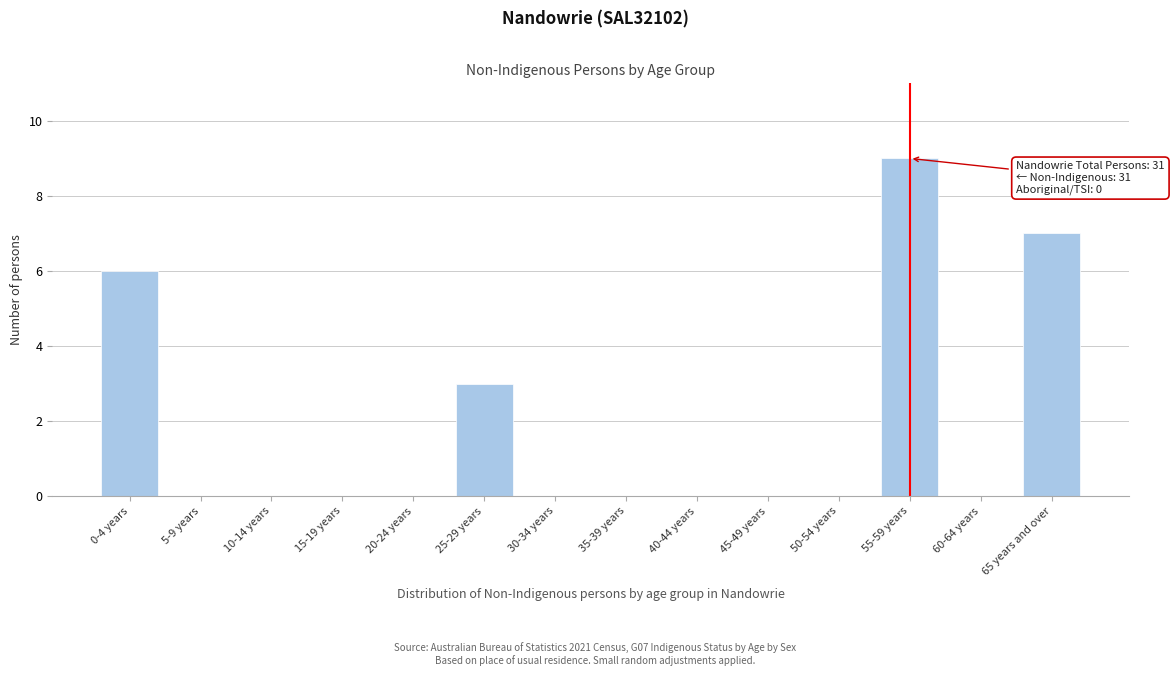

Reading right to left, list all the values displayed in this chart.

65 years and over=7	60-64 years=0	55-59 years=9	50-54 years=0	45-49 years=0	40-44 years=0	35-39 years=0	30-34 years=0	25-29 years=3	20-24 years=0	15-19 years=0	10-14 years=0	5-9 years=0	0-4 years=6